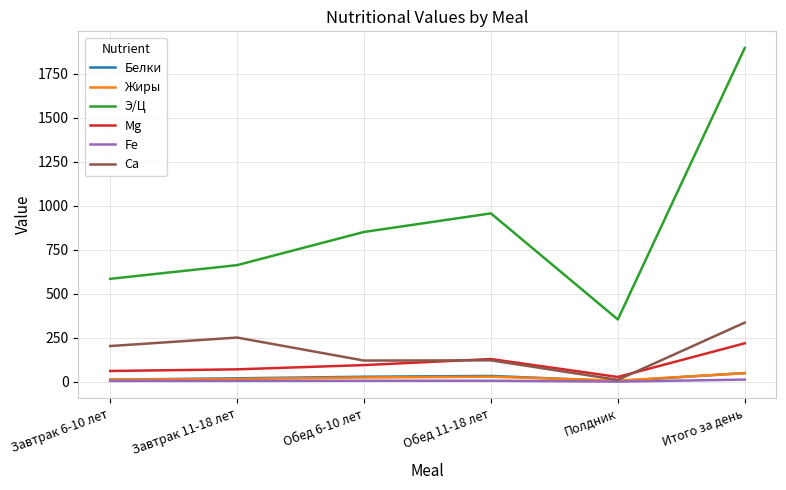

At which label is Э/Ц closest to 1126?

Обед 11-18 лет